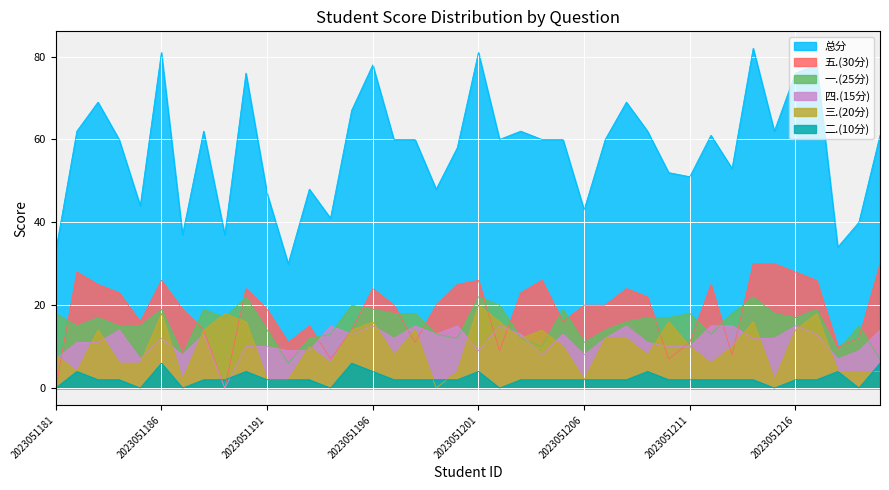

True or false: 五.(30分) has more than 1 points higher than both neighbors.

True